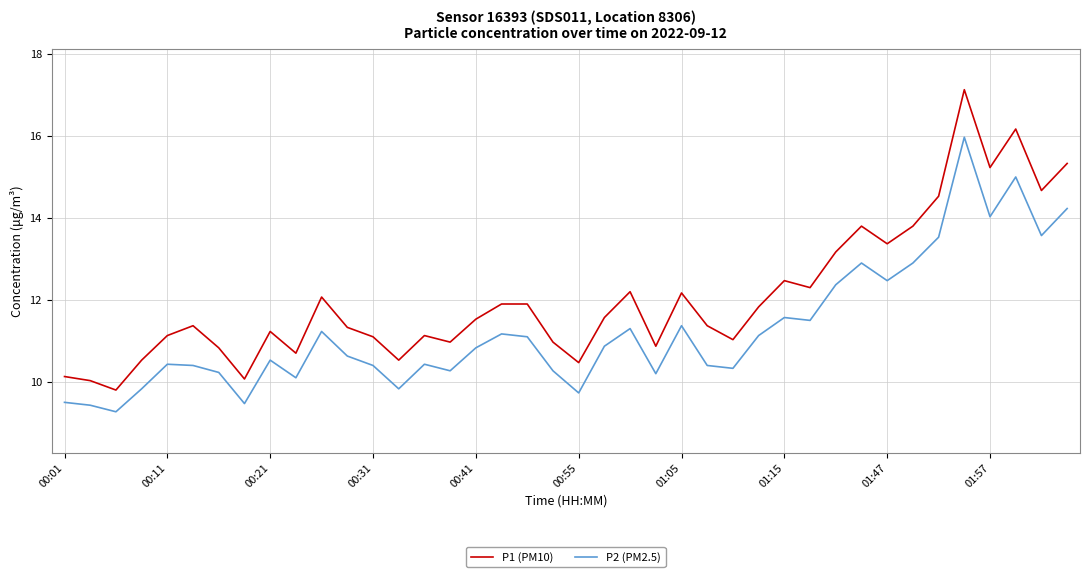

What is the minimum value for P2 (PM2.5)?

9.3